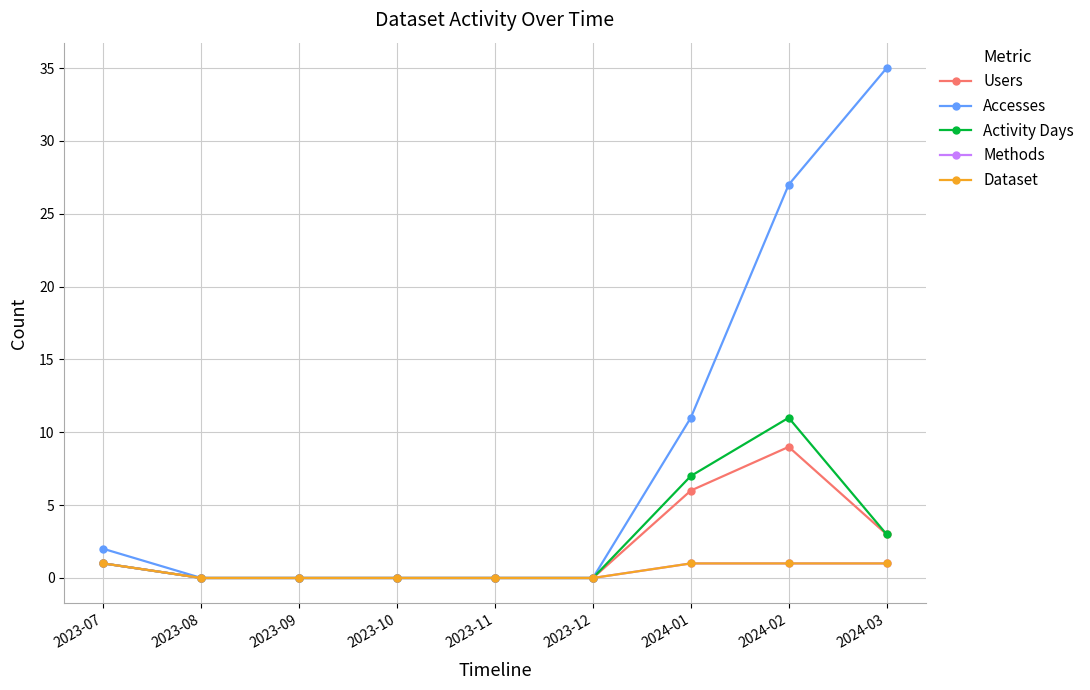

List the series in order of their peak value, lowest first.

Methods, Dataset, Users, Activity Days, Accesses